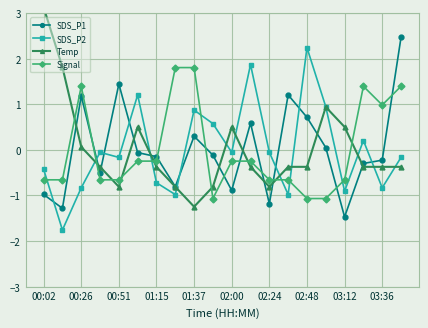

How many times do SDS_P2 and Signal cross each other?

7